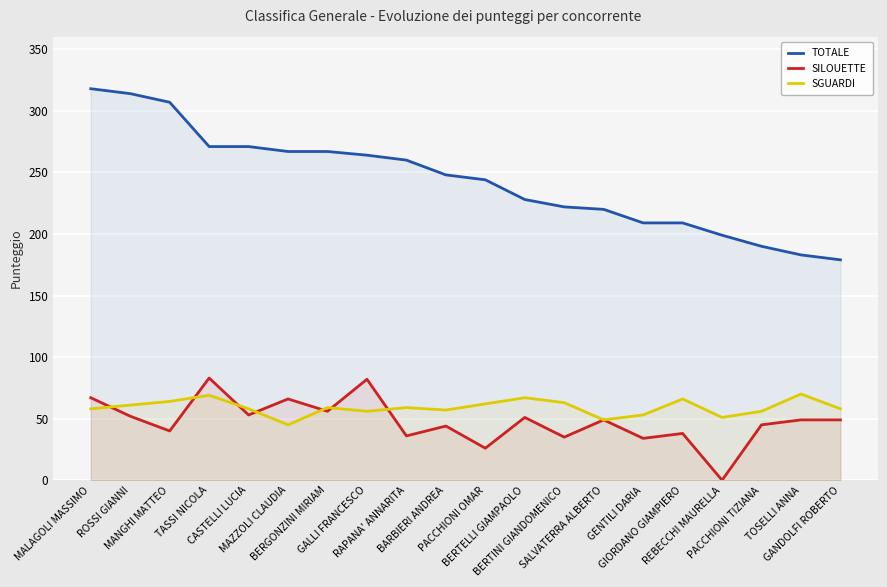

Is it true that SGUARDI equals 59 at BERGONZINI MIRIAM?

True